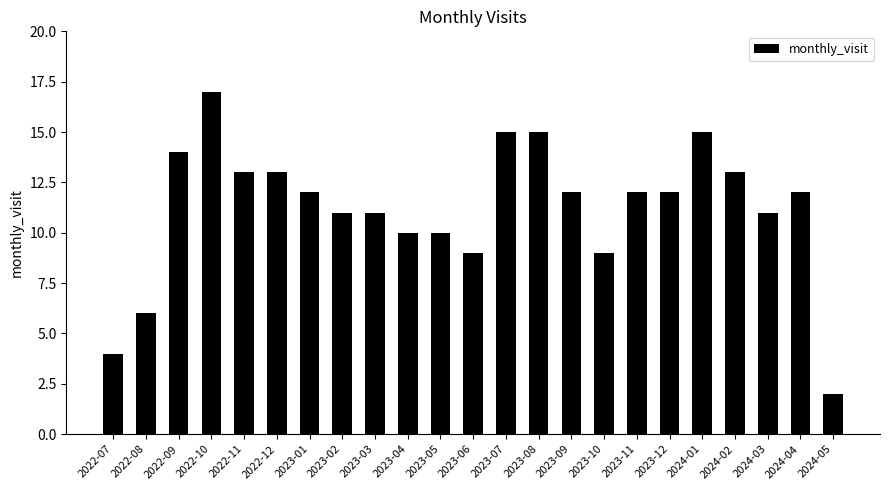

Where does the data first go above 12?

2022-09